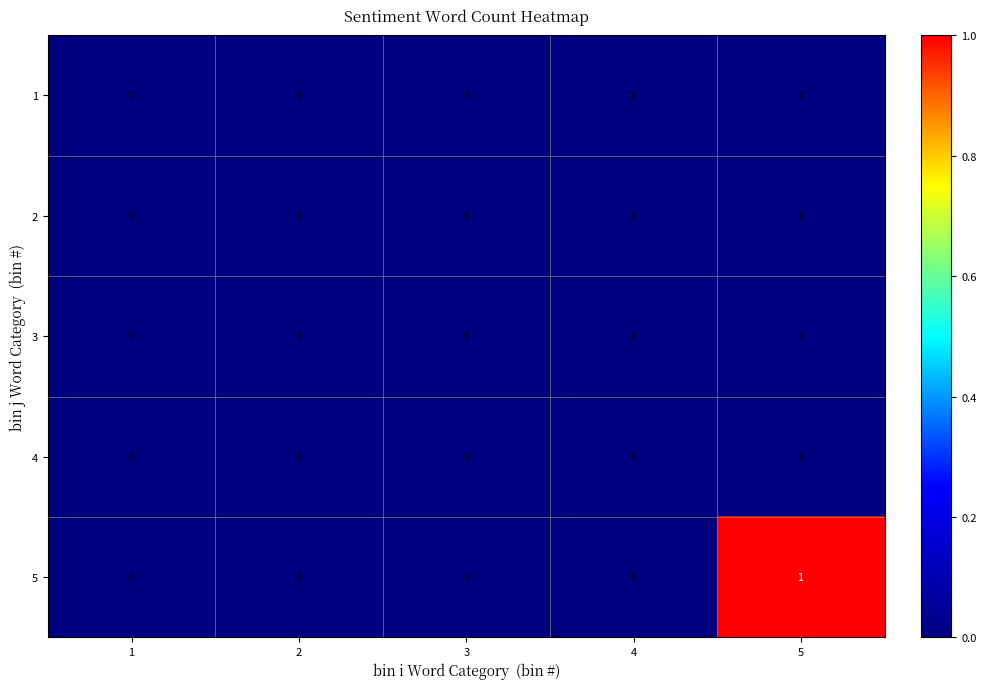

Which series has the largest range (max minus min)?

5